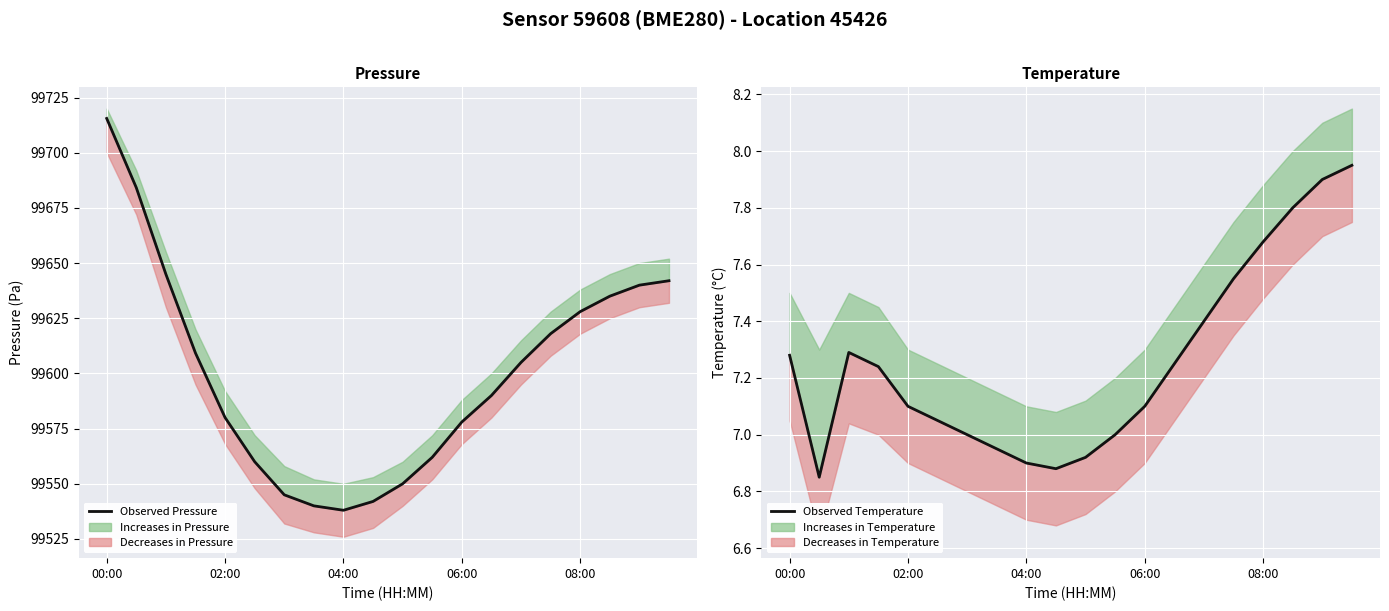

What is the maximum value for Observed Pressure?

99715.5